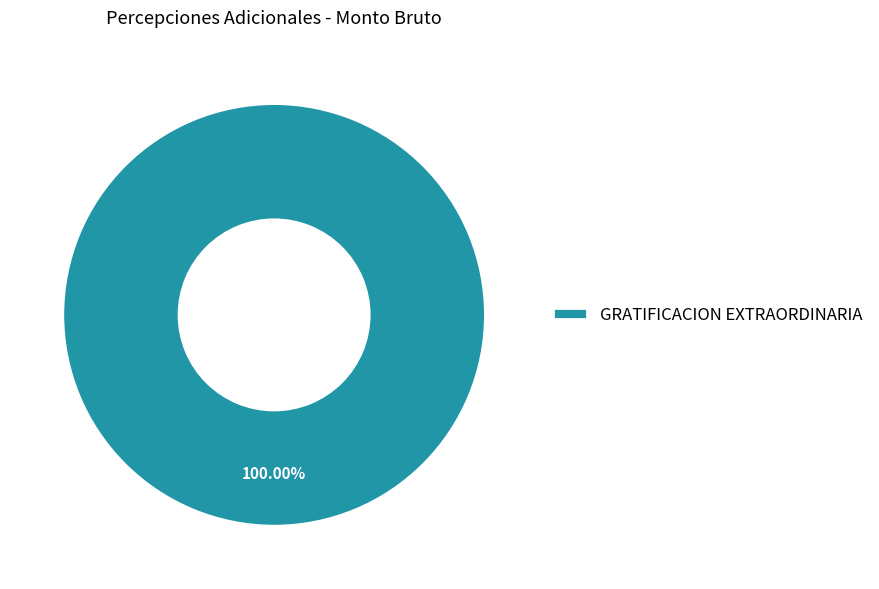

Rank the categories by value from lowest to highest.

GRATIFICACION EXTRAORDINARIA